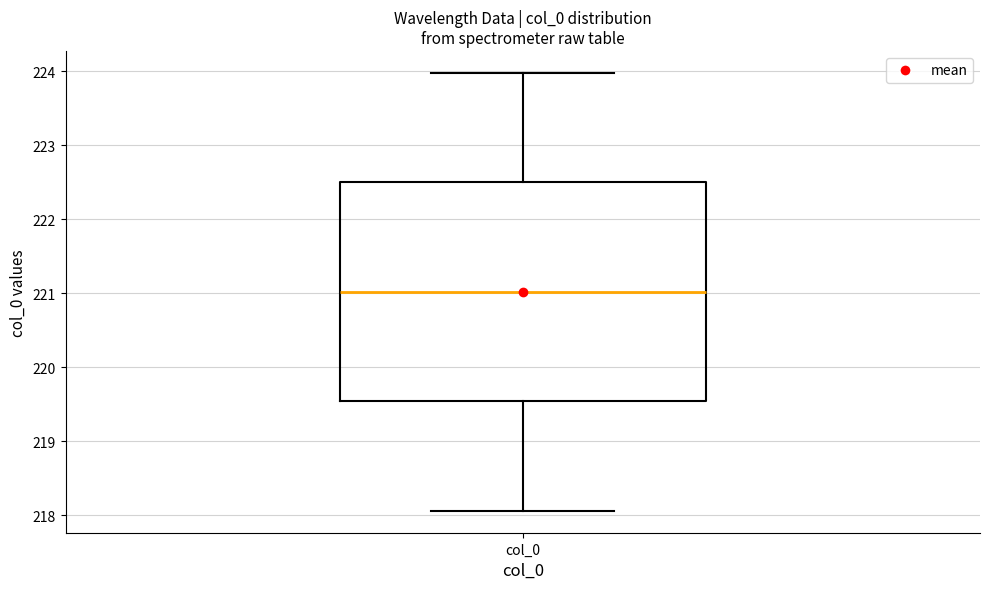

Transcribe this box plot: give where the median line is, the range the box spans, and where the two whiskers end, as read against the y-axis. The values are not printed on the chart, so give them approximately, as read against the axis.

median 221.0, box 219.5 to 222.5, whiskers 218.1 to 224.0